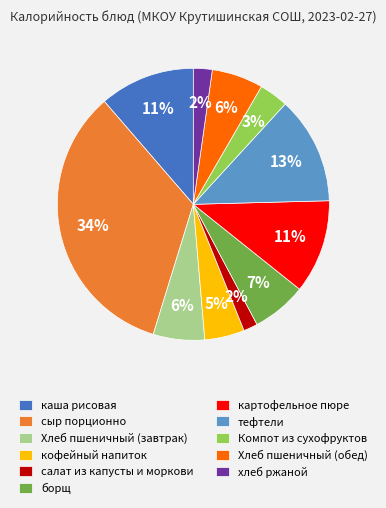

The тефтели slice represents 13% of the pie. True or false?

True